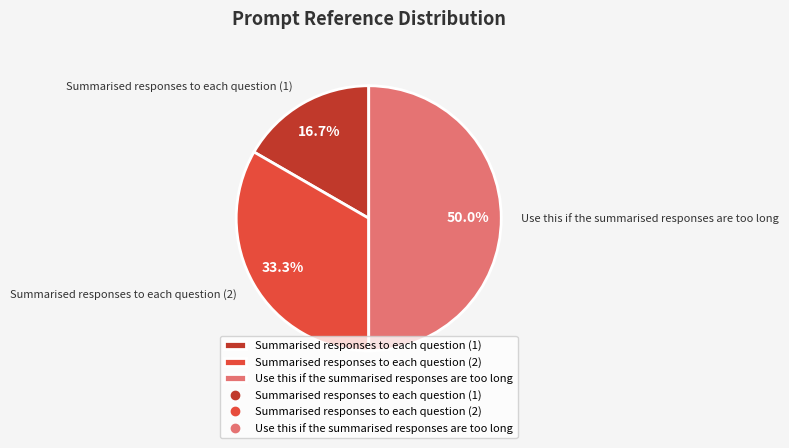

What is the ratio of the value at Use this if the summarised responses are too long to the value at Summarised responses to each question (2)?

1.5